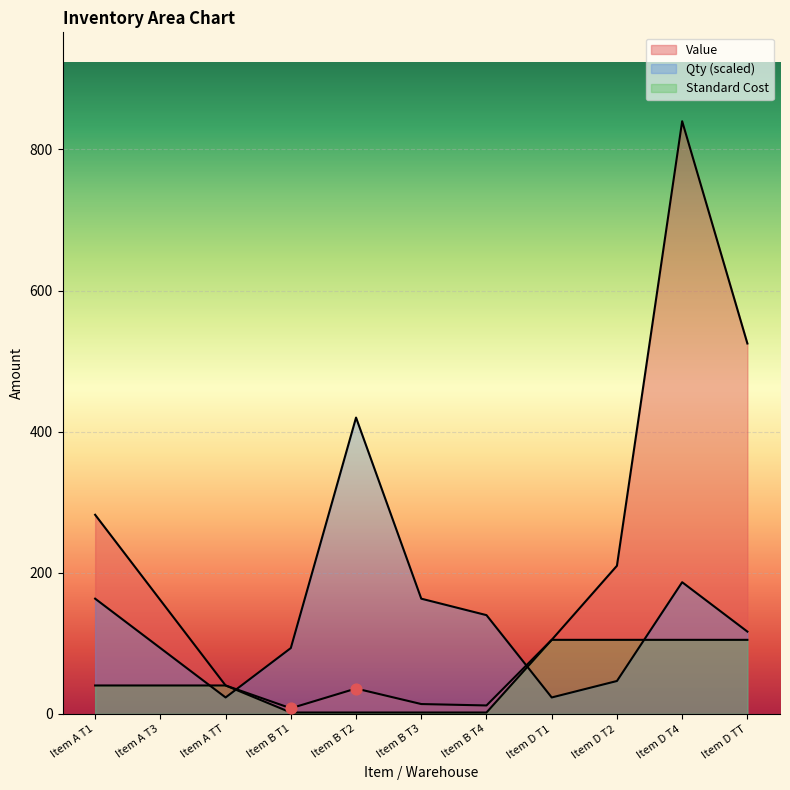

Which series has the largest total across all categories?

Value